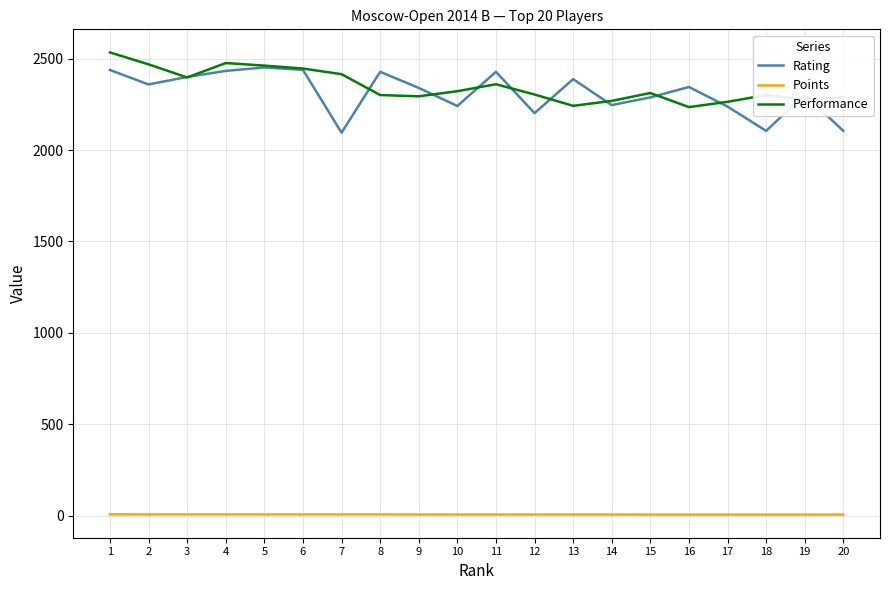

What is the approximate value of Points at 20?

6.0